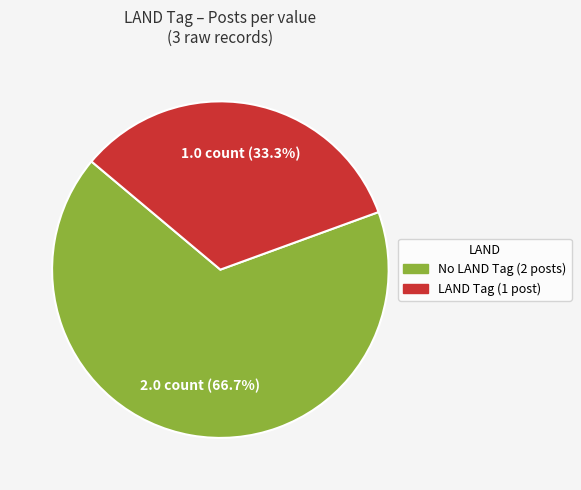

Is there a majority slice in this chart?

Yes